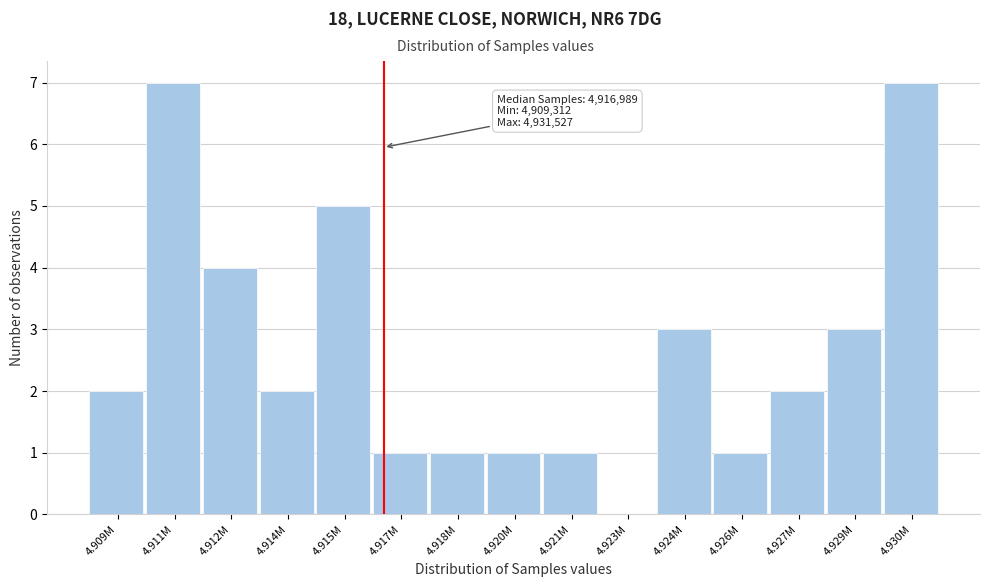

Reading left to right, extract all data points from this chart.

4.909M=2	4.911M=7	4.912M=4	4.914M=2	4.915M=5	4.917M=1	4.918M=1	4.920M=1	4.921M=1	4.923M=0	4.924M=3	4.926M=1	4.927M=2	4.929M=3	4.930M=7